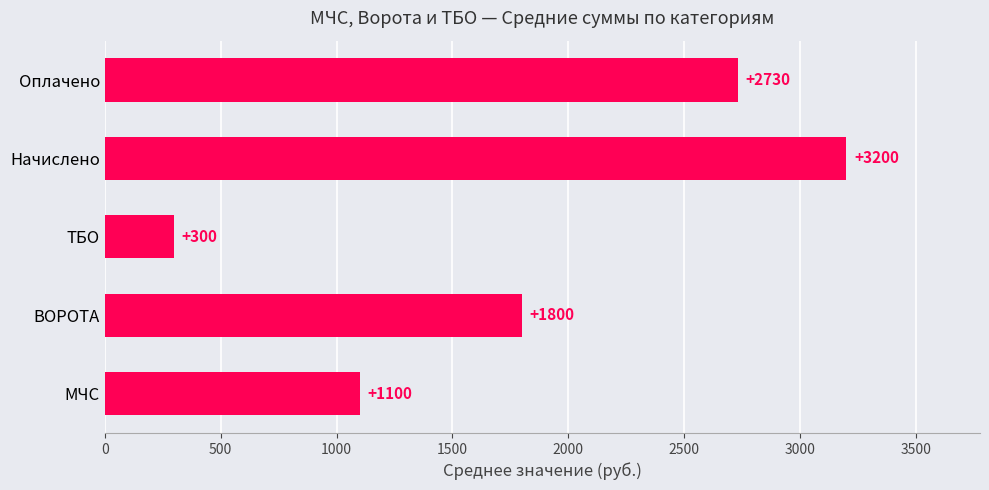

True or false: the data shows 1100 at МЧС.

True